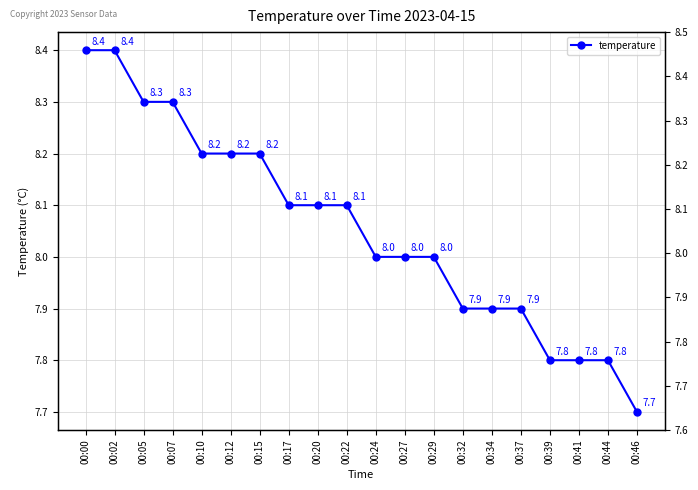

Count the number of categories in the chart.

20